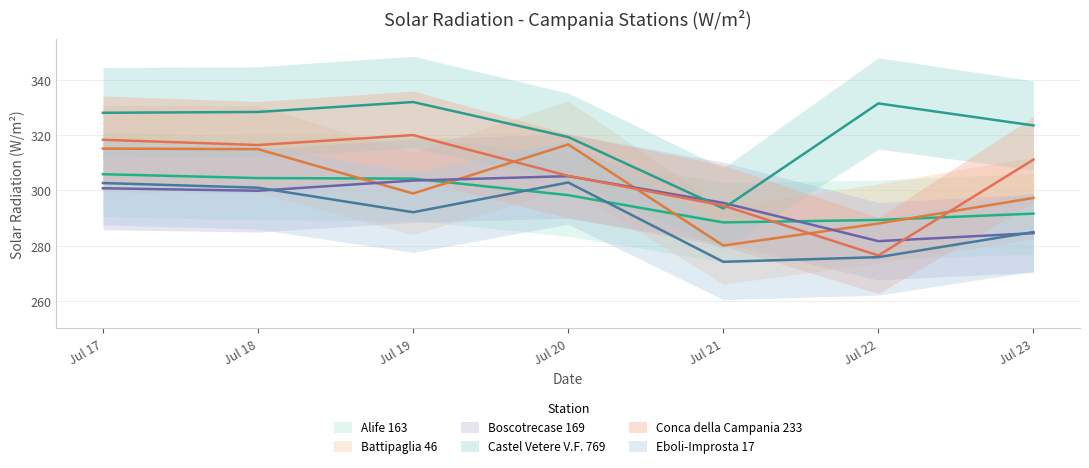

How many categories are shown in the chart?

7